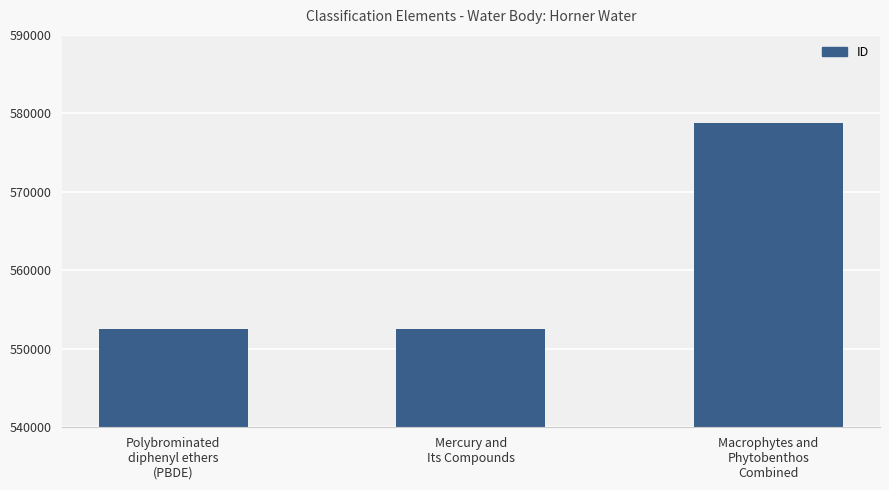

What is the average value?

561282